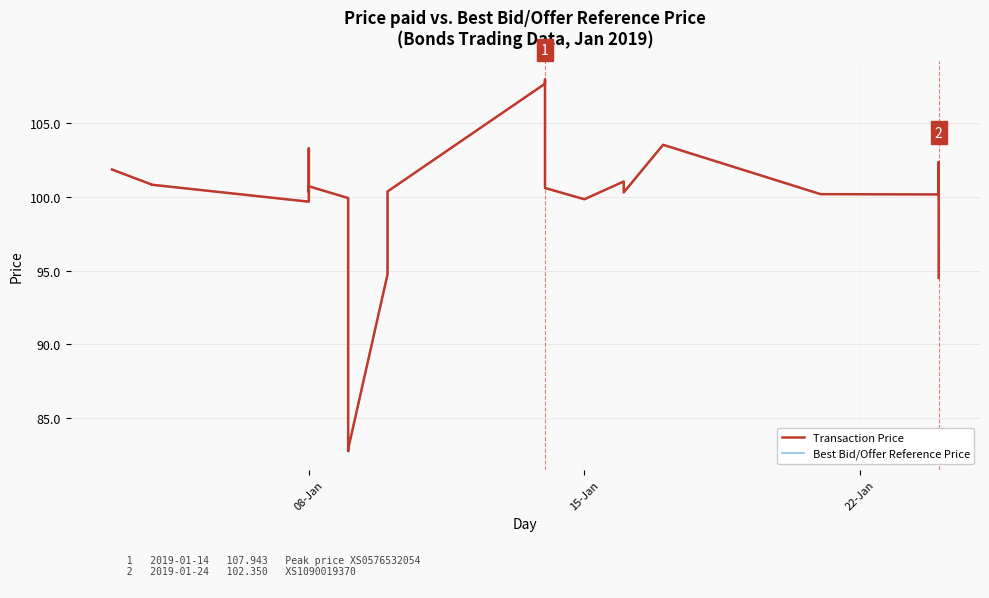

Is the value of Transaction Price at 4 greater than the value of Best Bid/Offer Reference Price at 11?

Yes